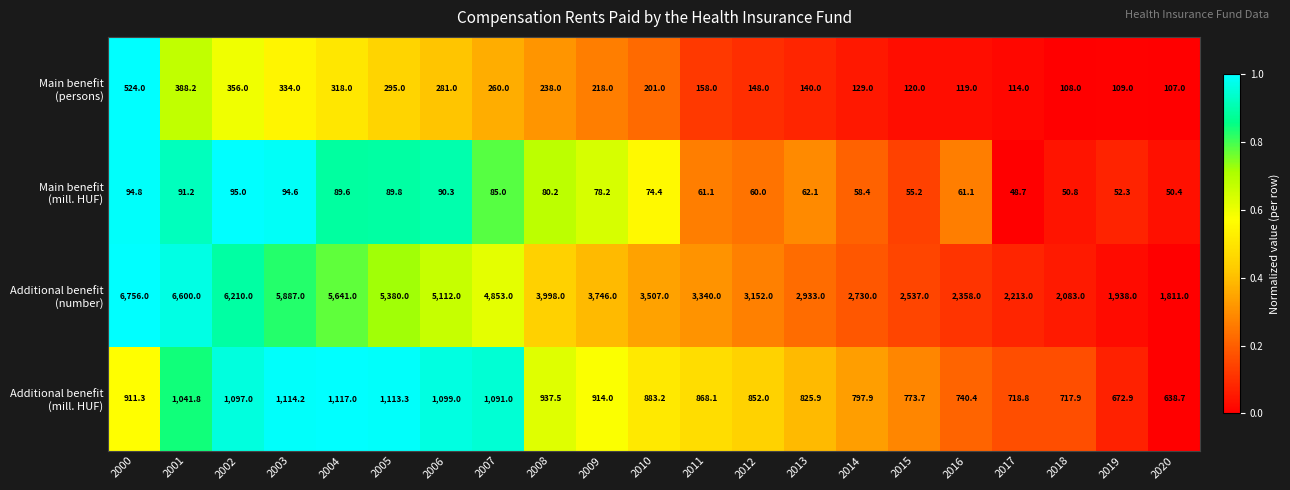

What is the maximum value shown in the chart?

6756.0